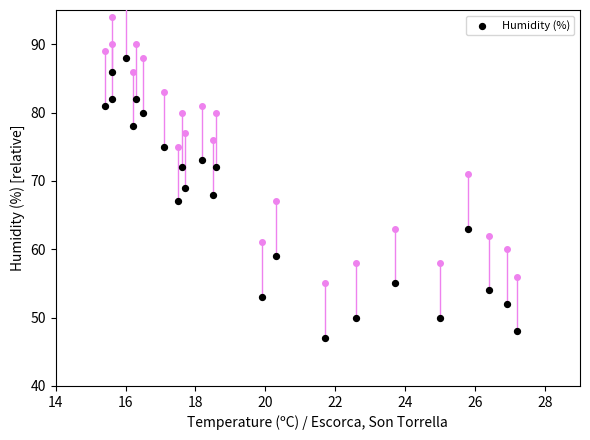

What is the range of Y values (max minus min)?

41